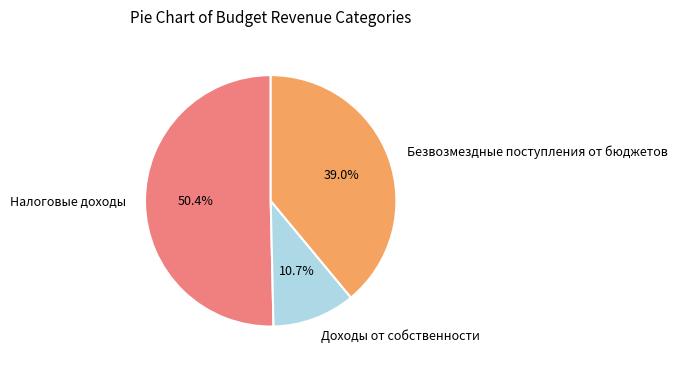

To the nearest percent, what is the average slice percentage?

33%